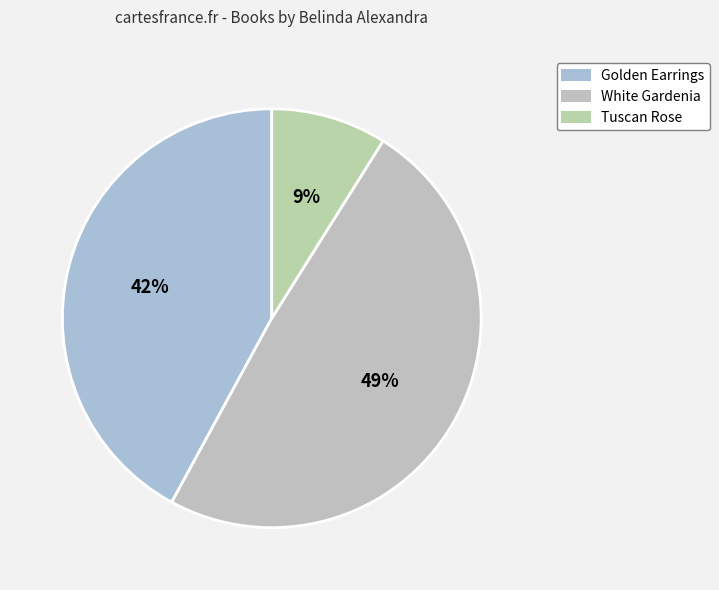

What percentage is the Golden Earrings slice, to the nearest percent?

42%